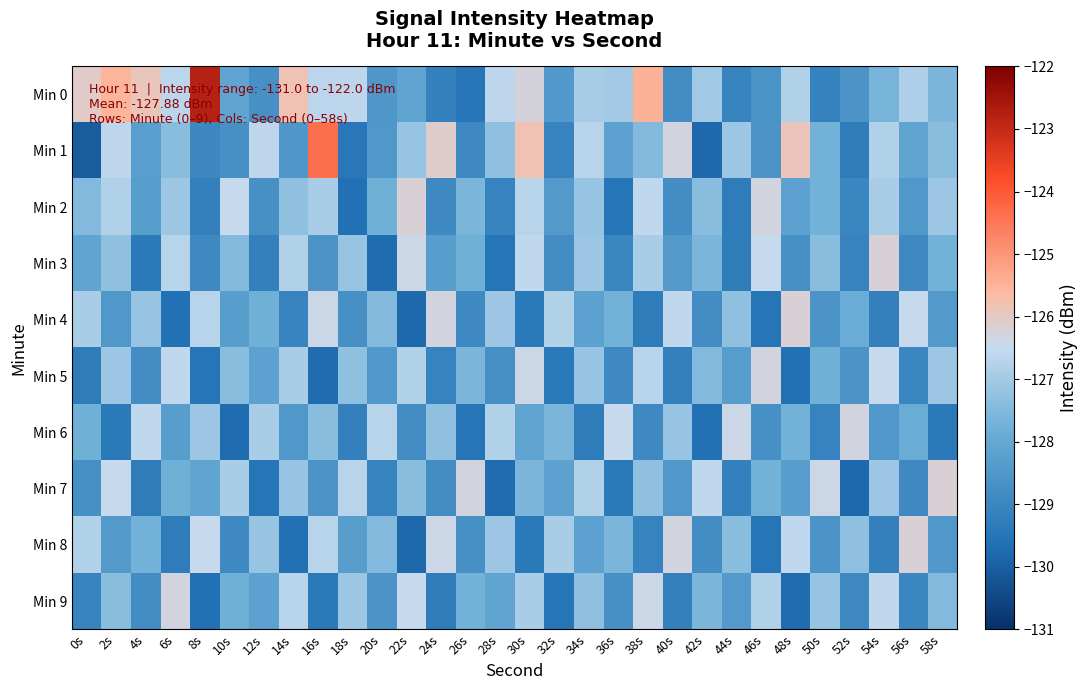

Which series has the largest total across all categories?

Min 0